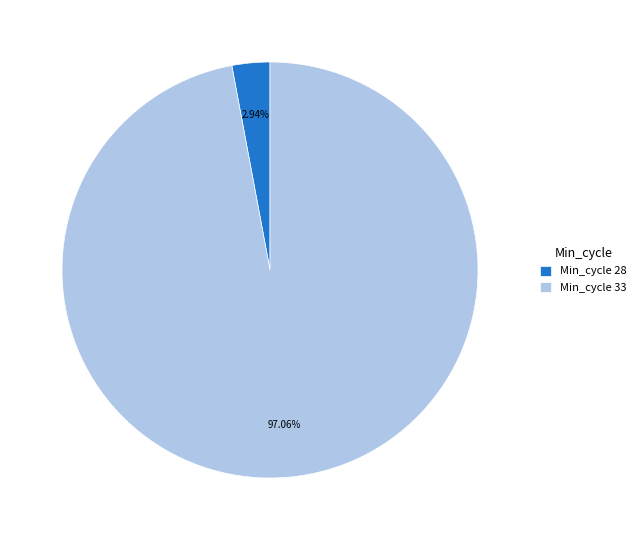

Is there a majority slice in this chart?

Yes